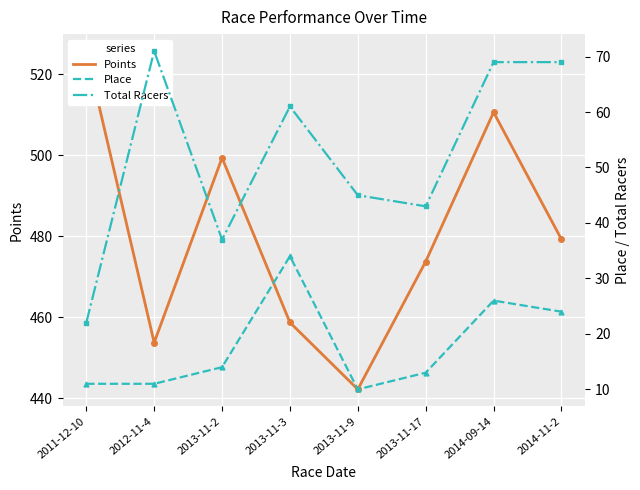

What is the difference between the maximum and minimum values in the Points series?

83.5